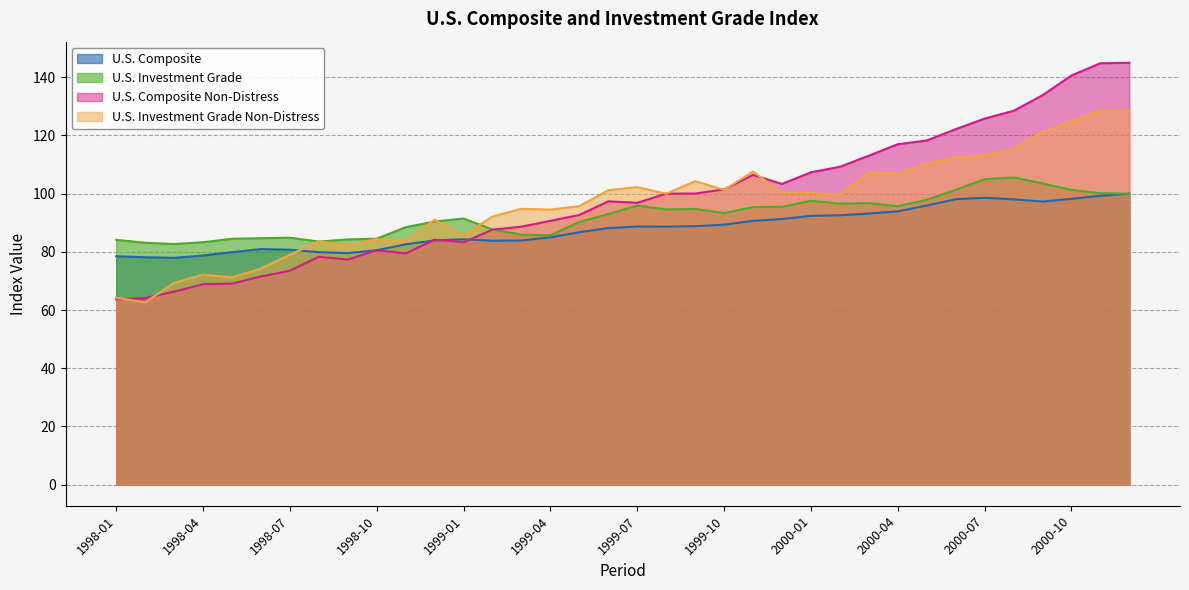

What value does the U.S. Investment Grade series have at 2000-11?

100.1